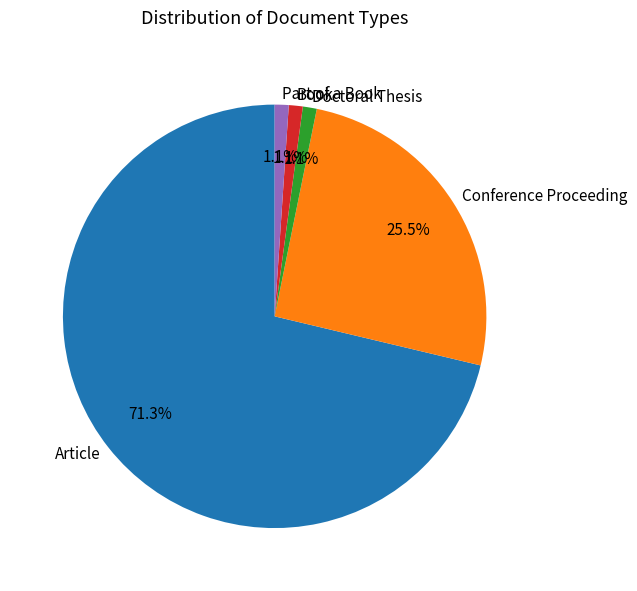

To the nearest percent, what is the combined percentage of Doctoral Thesis and Book?

2%